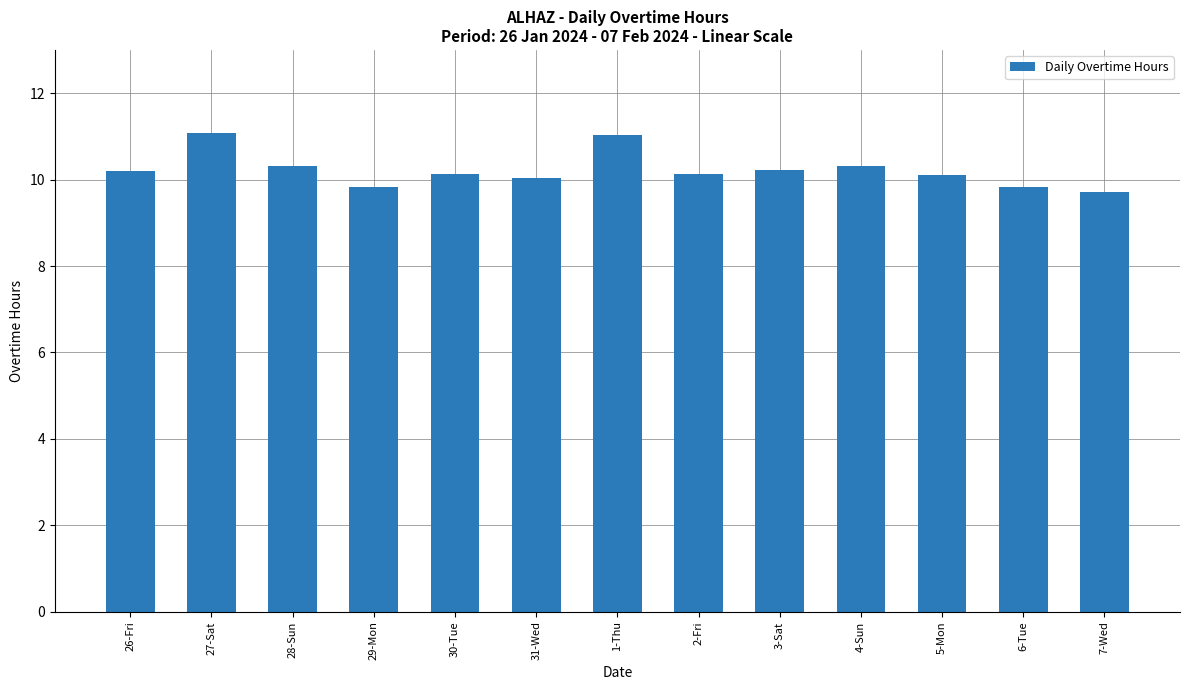

What is the approximate value at 29-Mon?

9.8